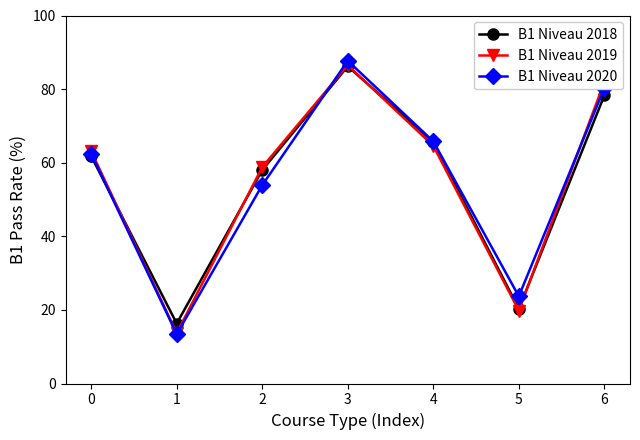

Reading right to left, list all the values displayed in this chart.

B1 Niveau 2018: 78.3	20.3	65.6	86.2	58.0	16.3	61.8
B1 Niveau 2019: 81.9	19.8	64.6	86.5	58.8	13.7	63.1
B1 Niveau 2020: 80.3	23.7	65.8	87.7	53.9	13.4	62.5